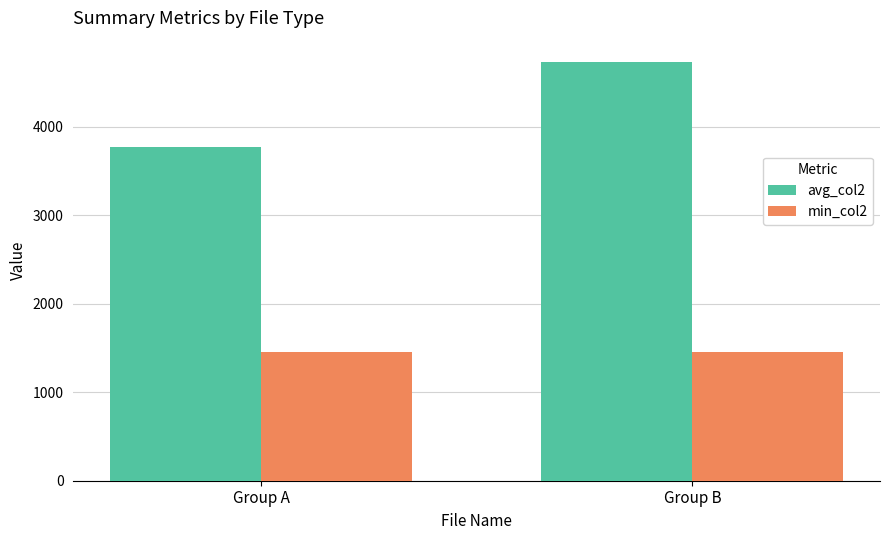

Is it true that avg_col2 equals 7212.1 at Group B?

False